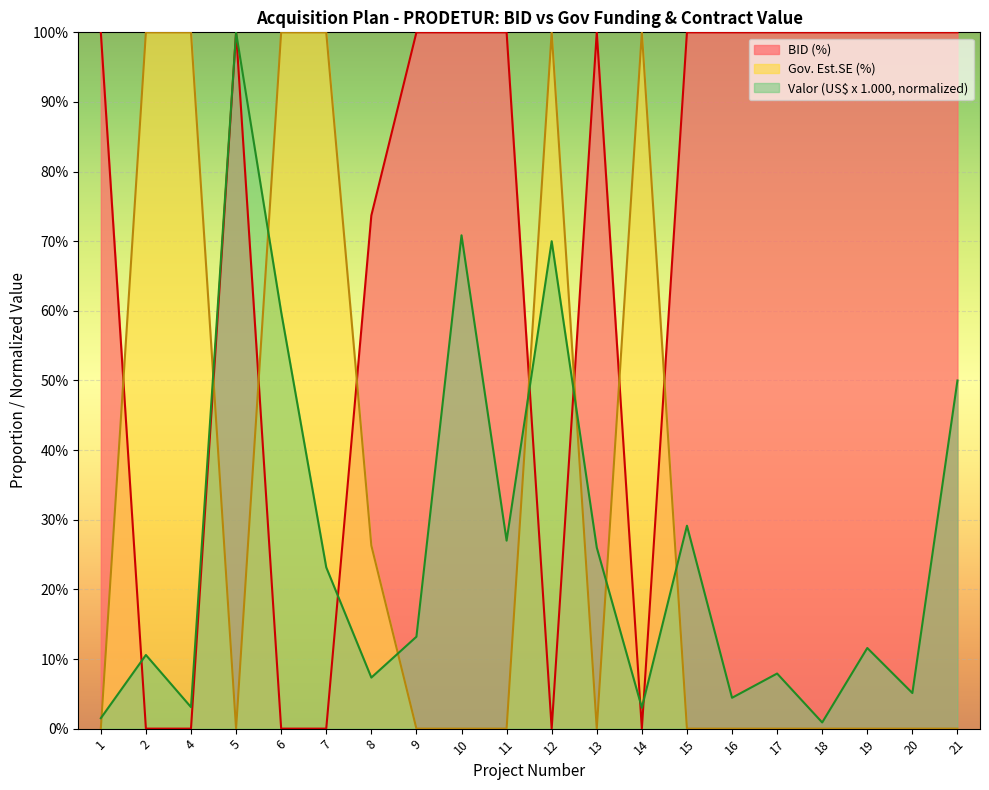

Reading left to right, extract all data points from this chart.

BID (%): 1=1.0	2=0.0	4=0.0	5=1.0	6=0.0	7=0.0	8=0.7	9=1.0	10=1.0	11=1.0	12=0.0	13=1.0	14=0.0	15=1.0	16=1.0	17=1.0	18=1.0	19=1.0	20=1.0	21=1.0
Gov. Est.SE (%): 1=0.0	2=1.0	4=1.0	5=0.0	6=1.0	7=1.0	8=0.3	9=0.0	10=0.0	11=0.0	12=1.0	13=0.0	14=1.0	15=0.0	16=0.0	17=0.0	18=0.0	19=0.0	20=0.0	21=0.0
Valor (US$ x 1.000): 1=0.0	2=0.1	4=0.0	5=1.0	6=0.6	7=0.2	8=0.1	9=0.1	10=0.7	11=0.3	12=0.7	13=0.3	14=0.0	15=0.3	16=0.0	17=0.1	18=0.0	19=0.1	20=0.1	21=0.5